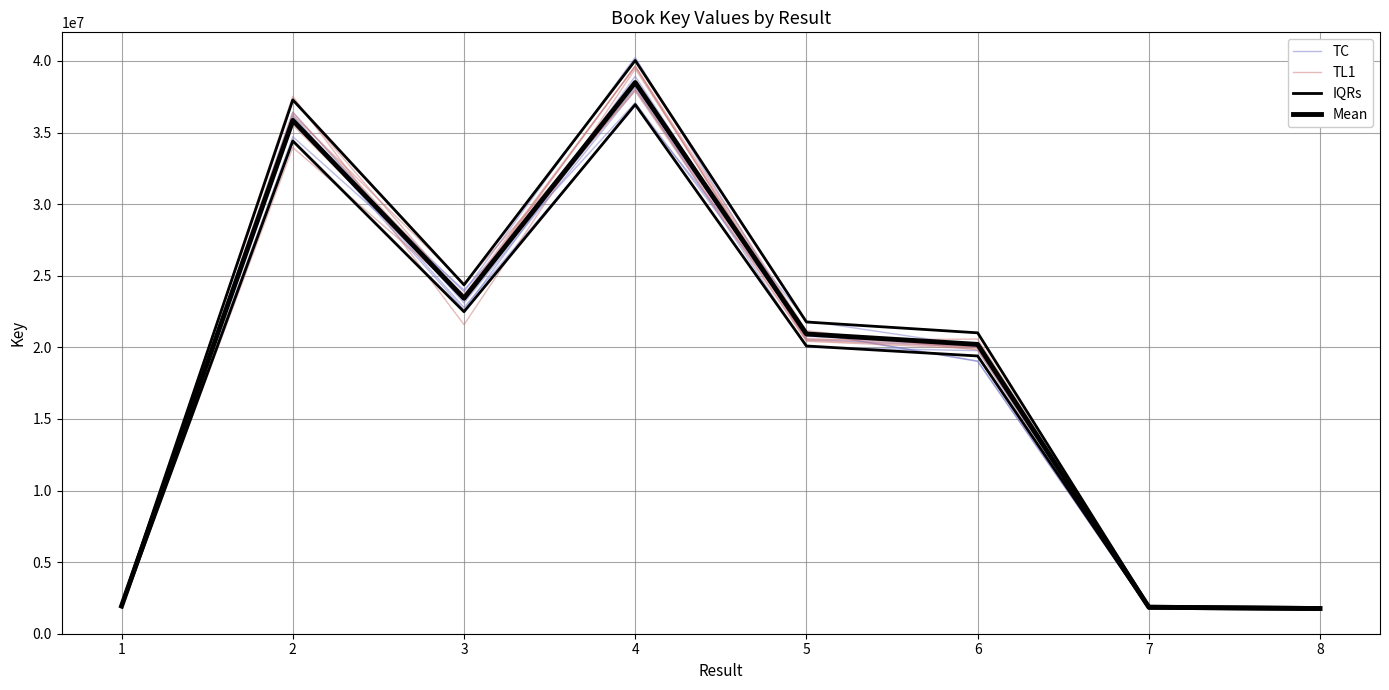

At how many categories does at least one series exceed 28078914?

2